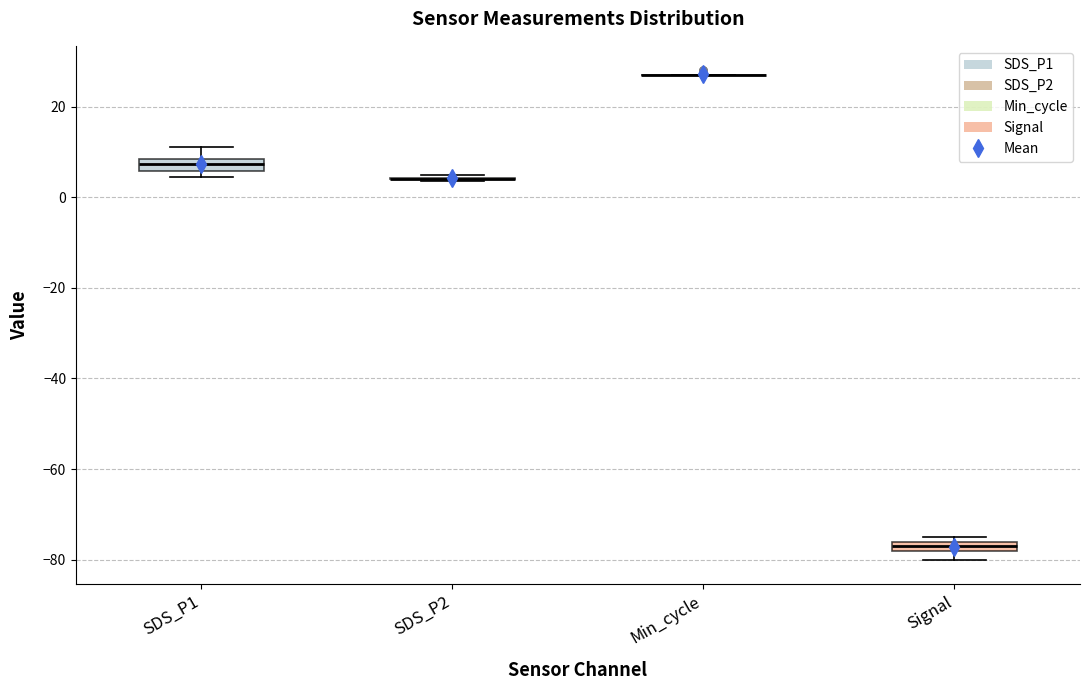

Where does the upper whisker of the box for SDS_P1 end on the y-axis? The values are not printed on the chart, so give them approximately, as read against the axis.

12